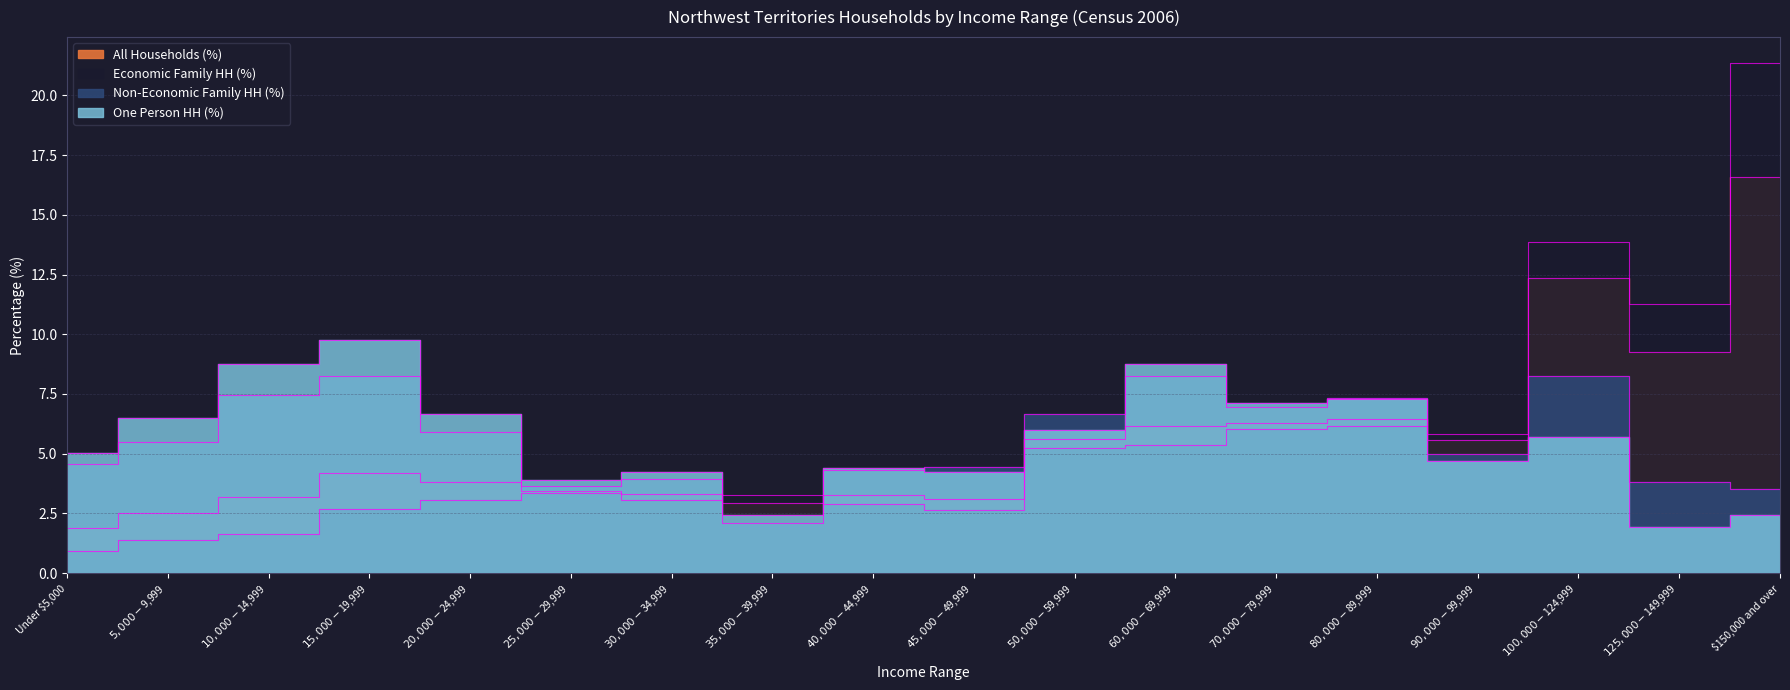

Between which two adjacent categories do One Person HH (%) and All Households (%) first intersect?

$30,000-$34,999 and $35,000-$39,999